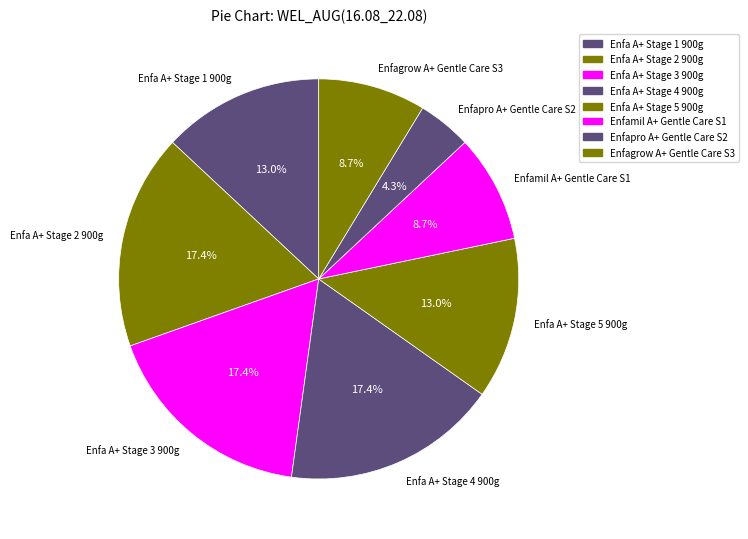

To the nearest percent, what is the average slice percentage?

12%